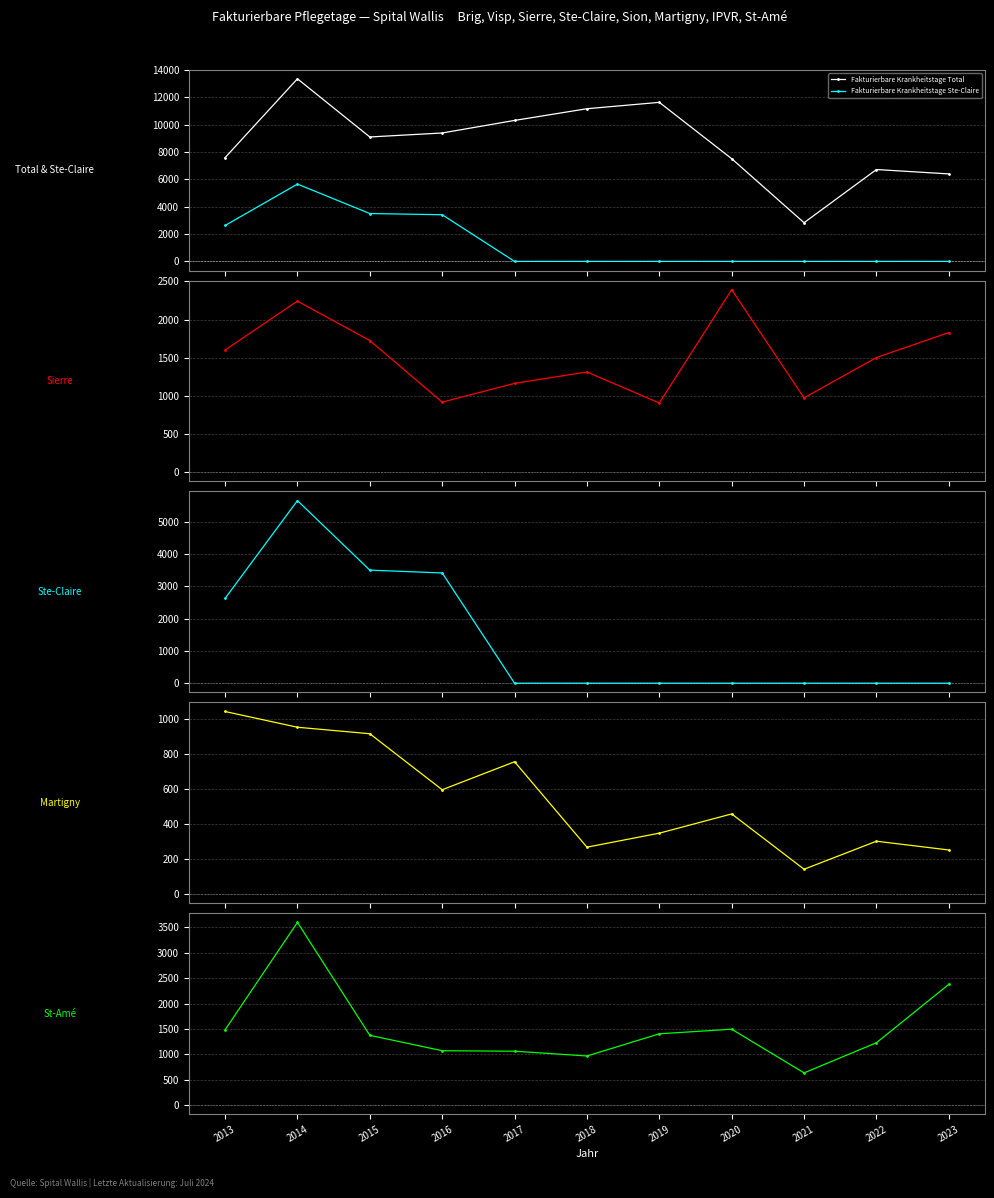

What is the greatest value displayed?

13359